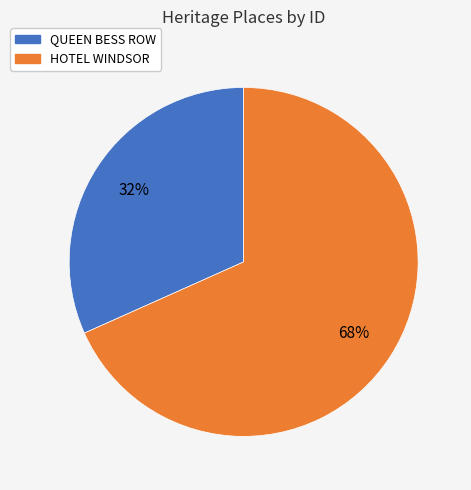

To the nearest percent, what is the combined percentage of HOTEL WINDSOR and QUEEN BESS ROW?

100%